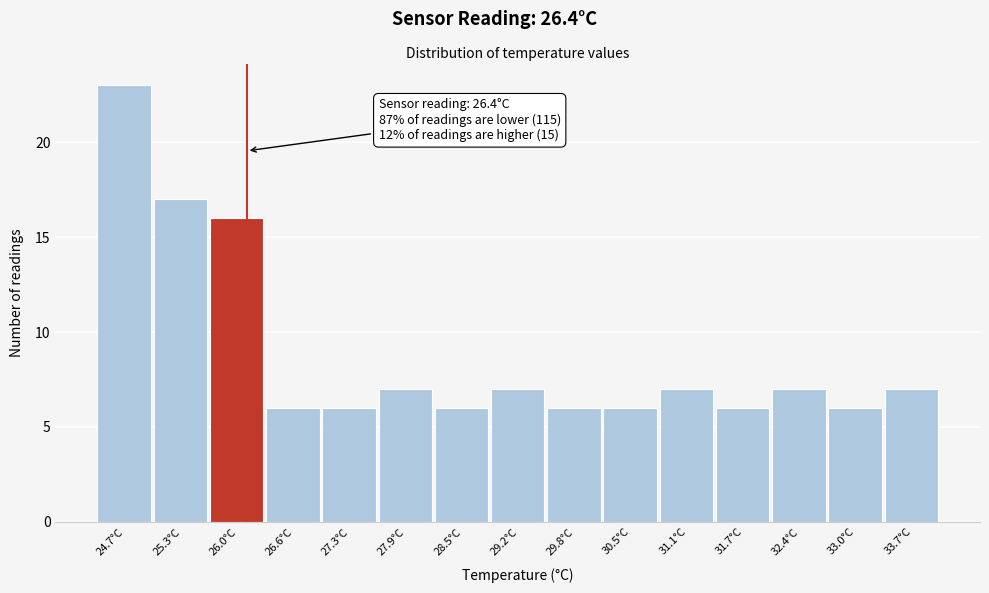

Reading left to right, transcribe all the data shown in this chart.

24.7°C=23	25.3°C=17	26.0°C=16	26.6°C=6	27.3°C=6	27.9°C=7	28.5°C=6	29.2°C=7	29.8°C=6	30.5°C=6	31.1°C=7	31.7°C=6	32.4°C=7	33.0°C=6	33.7°C=7